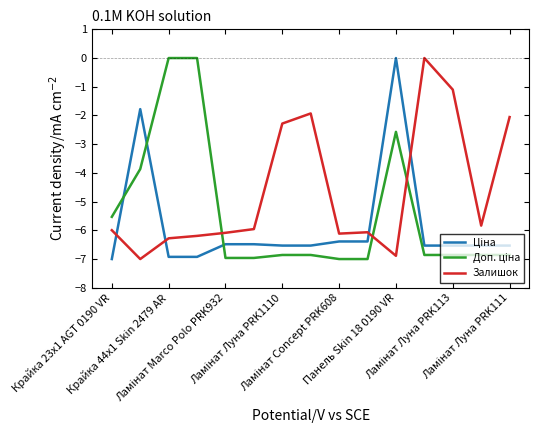

What is the lowest value of the Залишок series?

-7.0